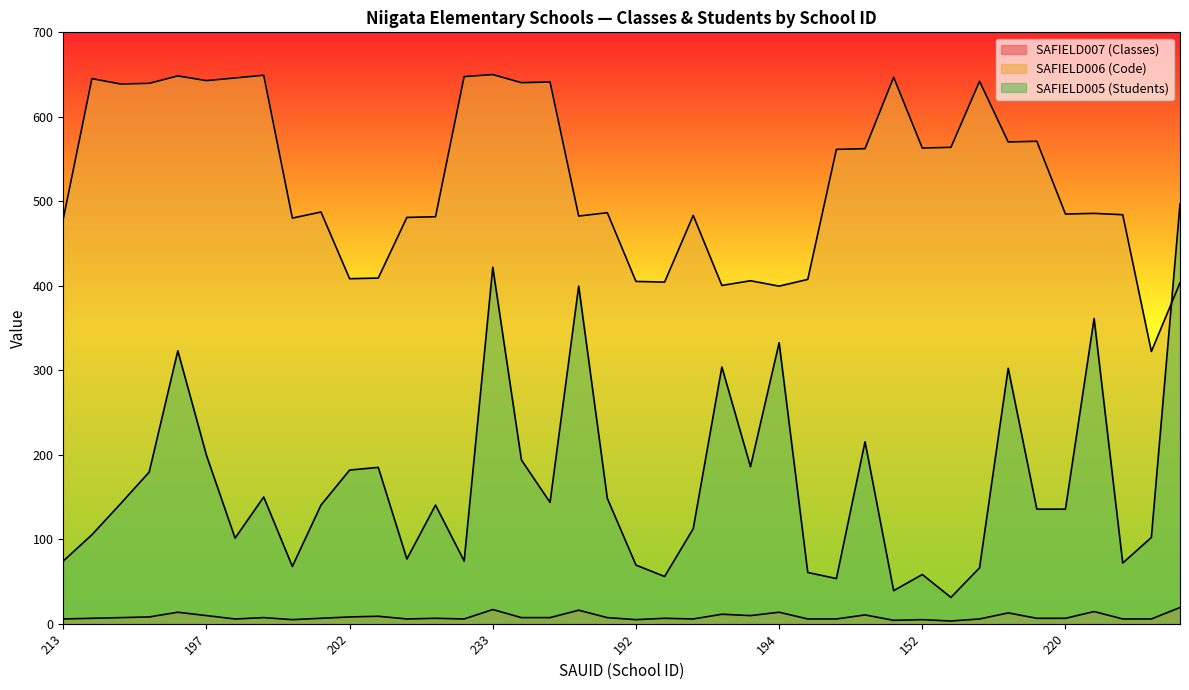

List the series in order of their peak value, highest first.

SAFIELD006 (Code), SAFIELD005 (Students), SAFIELD007 (Classes)